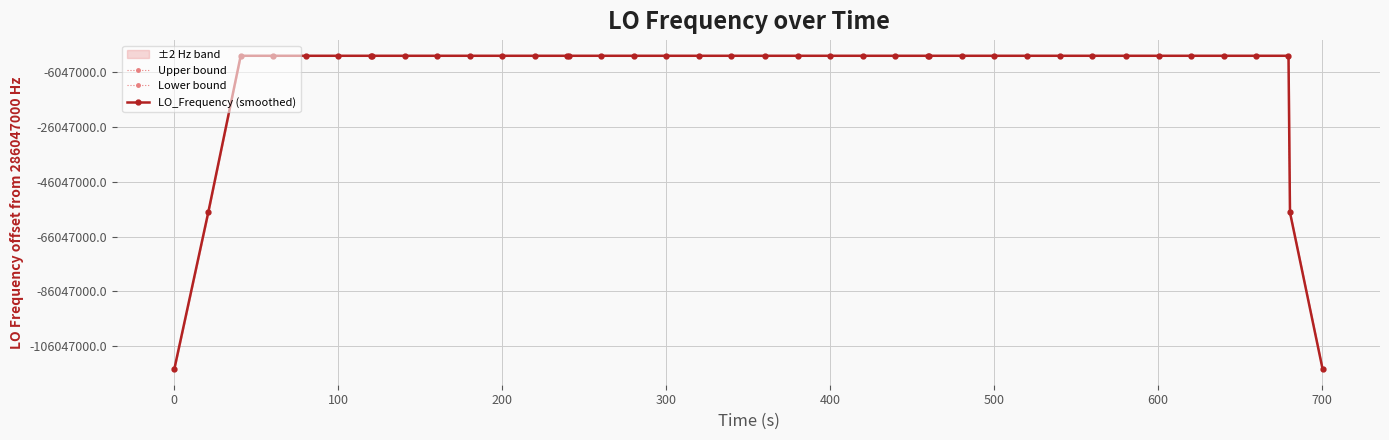

Rank the series by their maximum value, from lowest to highest.

Lower bound, LO_Frequency (smoothed), Upper bound